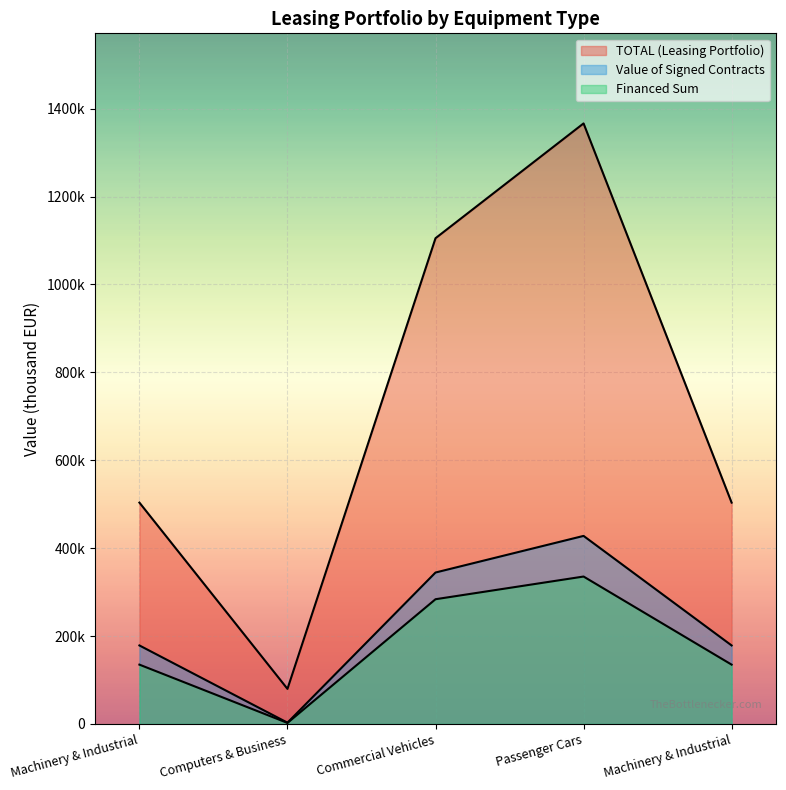

What is the sum of the Value of Signed Contracts values at Commercial Vehicles and Machinery & Industrial?

523201.7